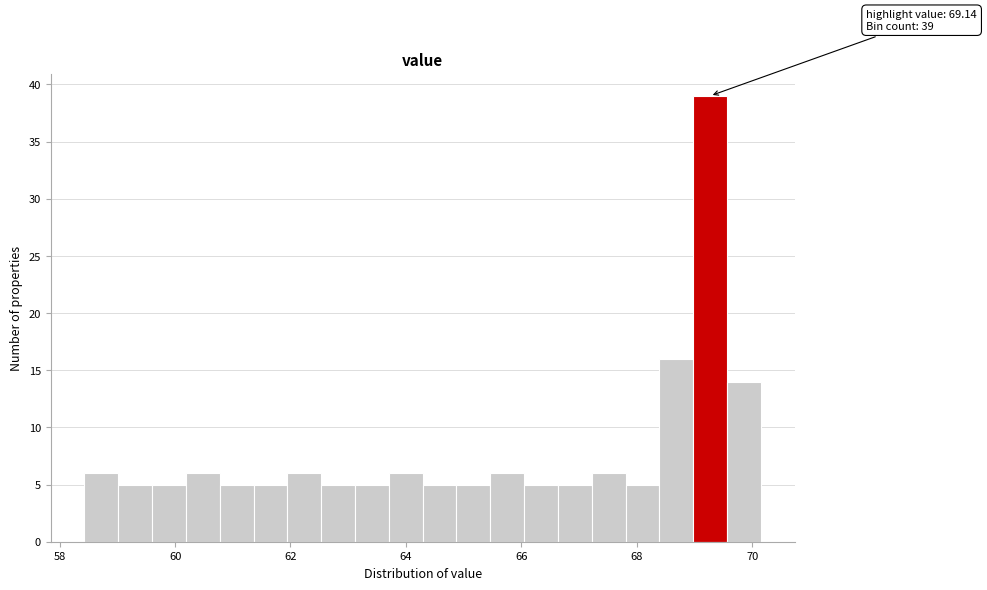

Around what value on the x-axis is the tallest bar? Give the approximate position of its centre, as read against the axis.

69.2